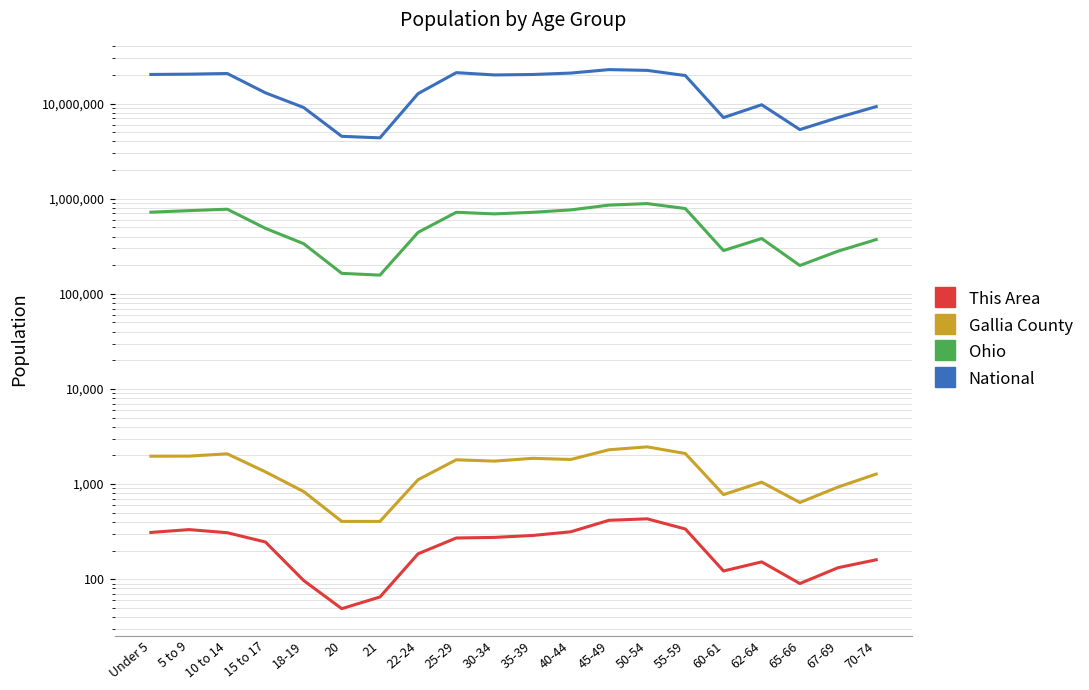

True or false: This Area and Ohio intersect in this chart.

False